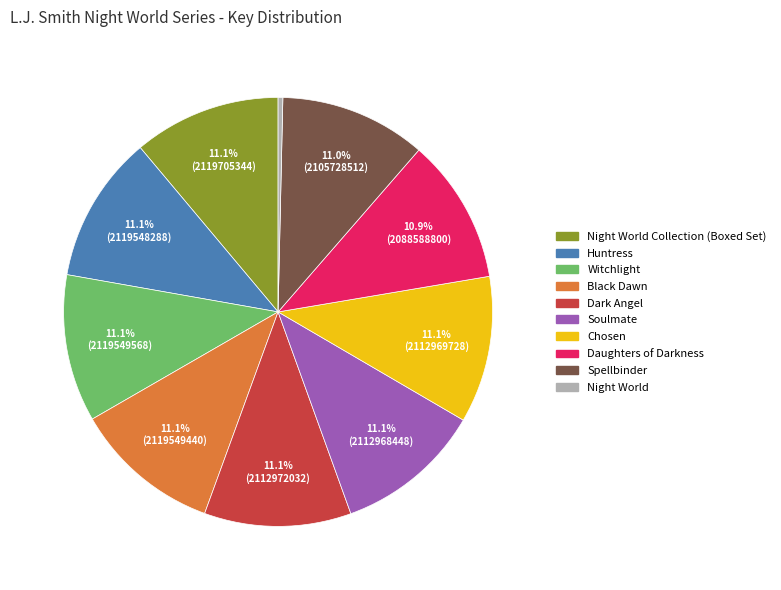

Is there a majority slice in this chart?

No